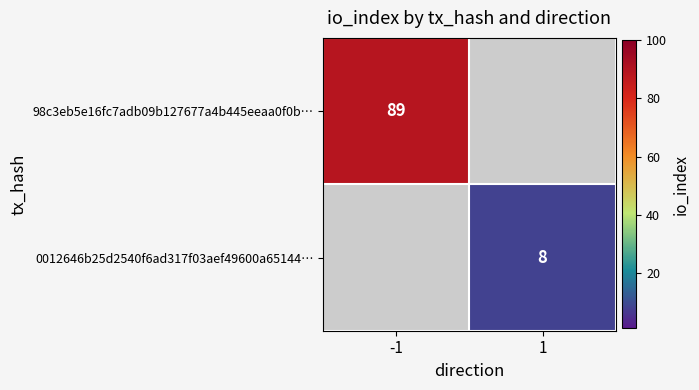

Is the value of 98c3eb5e16fc7adb09b127677a4b445eeaa0f0b… at -1 greater than the value of 0012646b25d2540f6ad317f03aef49600a65144… at 1?

Yes